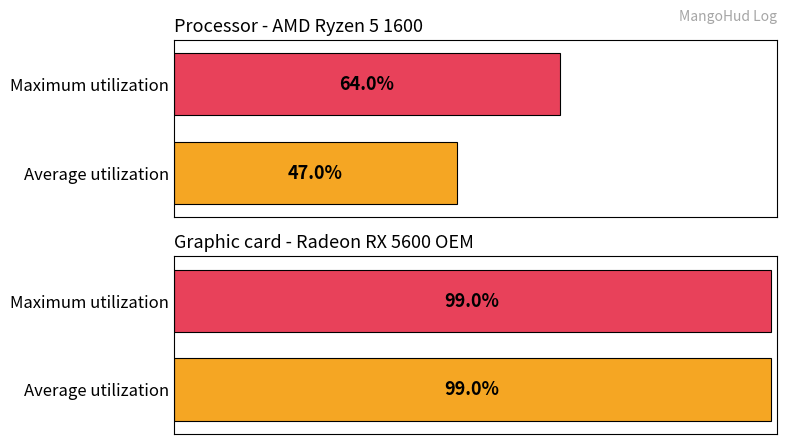

What is the value of the Maximum utilization bar at the 2nd from the left?

99